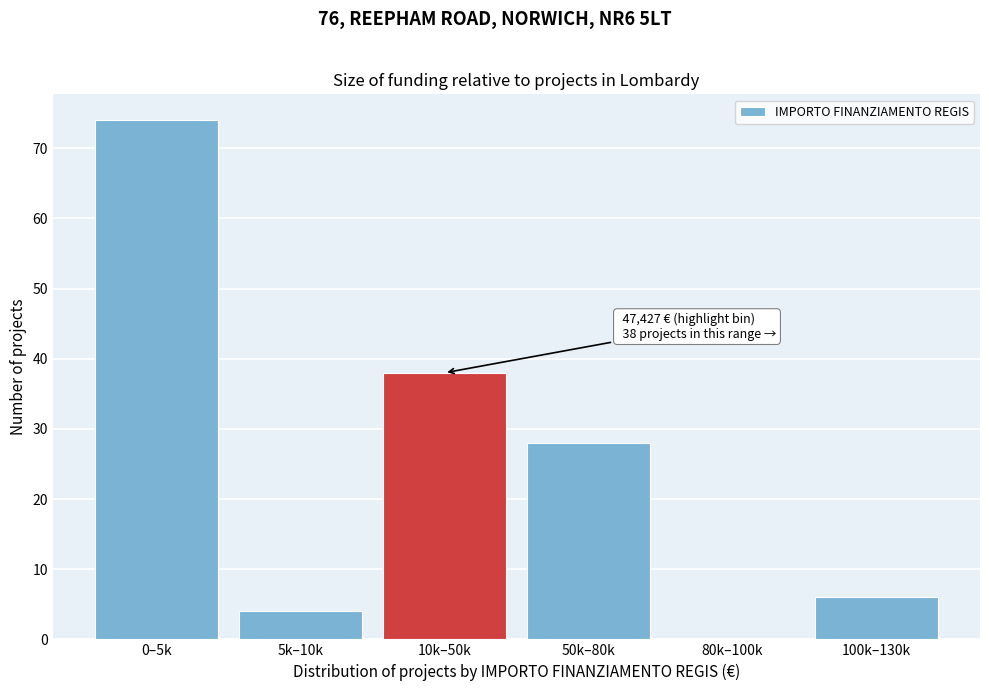

Reading left to right, what are all the values shown in this chart?

0–5k=74	5k–10k=4	10k–50k=38	50k–80k=28	80k–100k=0	100k–130k=6